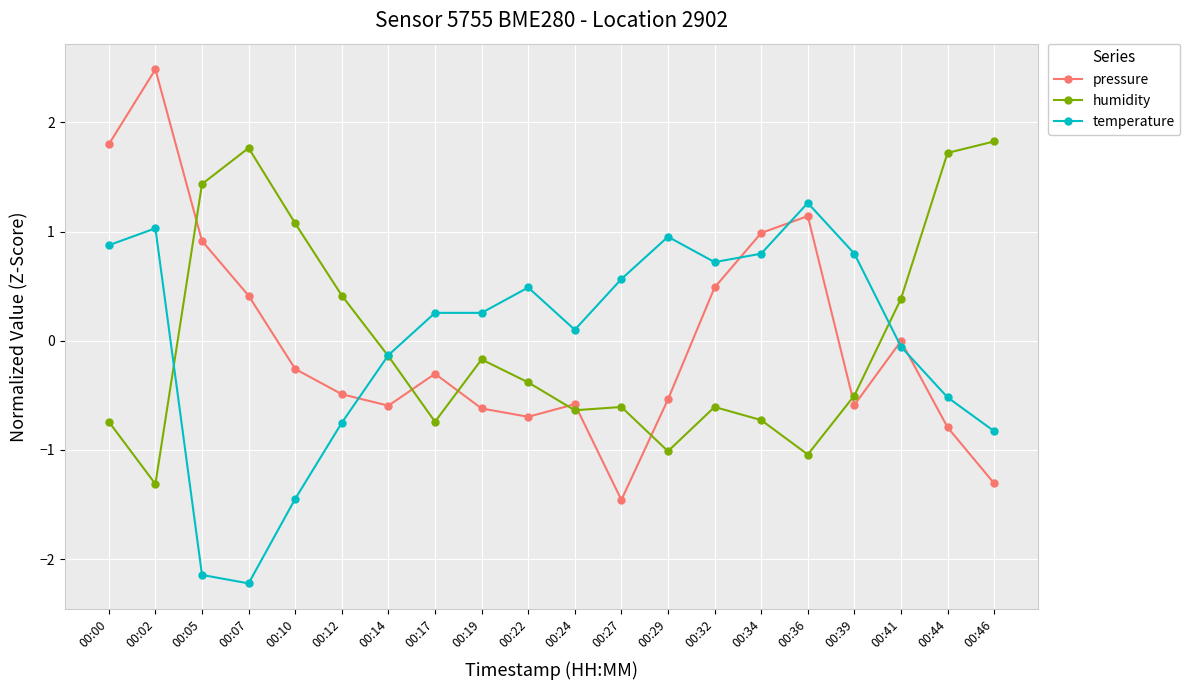

Which series changed the most between 00:12 and 00:36?

temperature